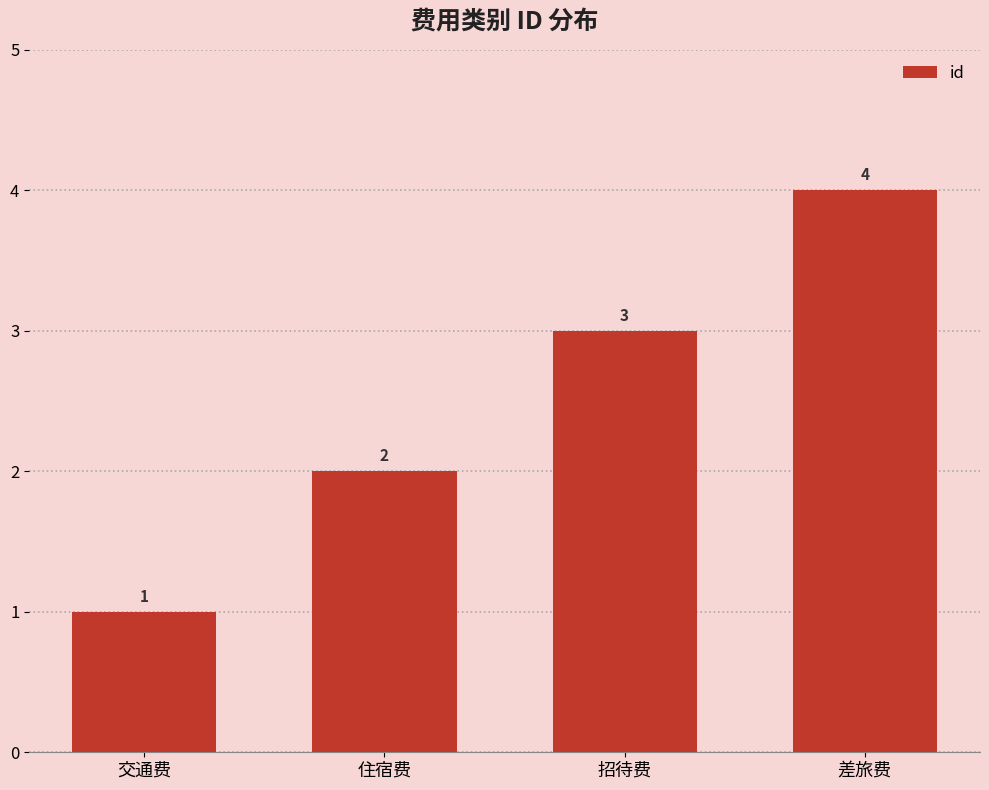

List the labels in order of value, largest first.

差旅费, 招待费, 住宿费, 交通费